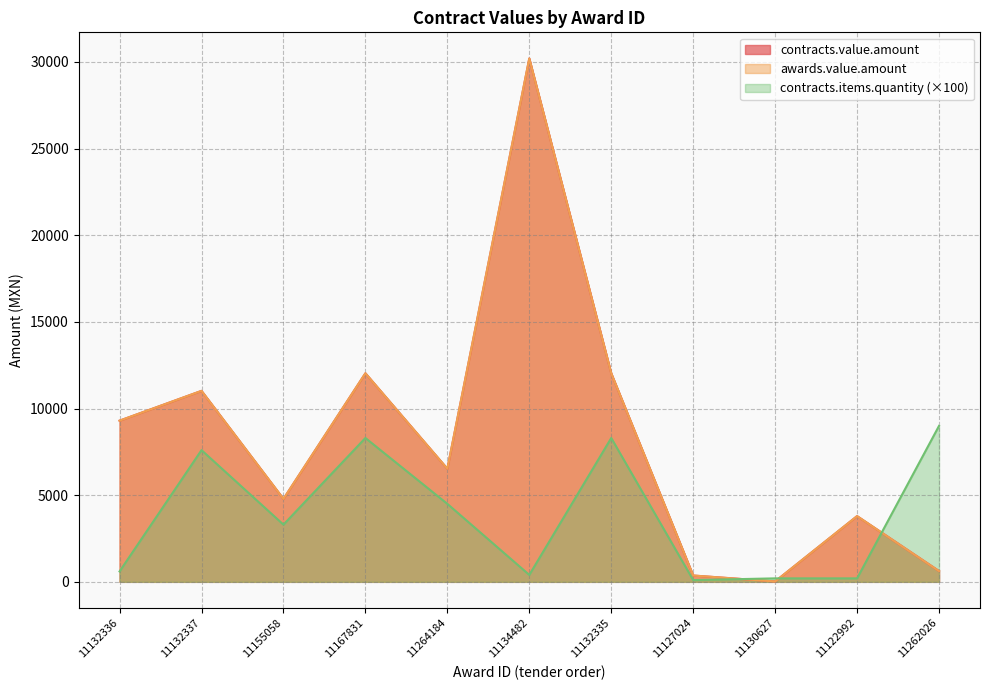

True or false: contracts.value.amount and awards.value.amount cross at least once.

False